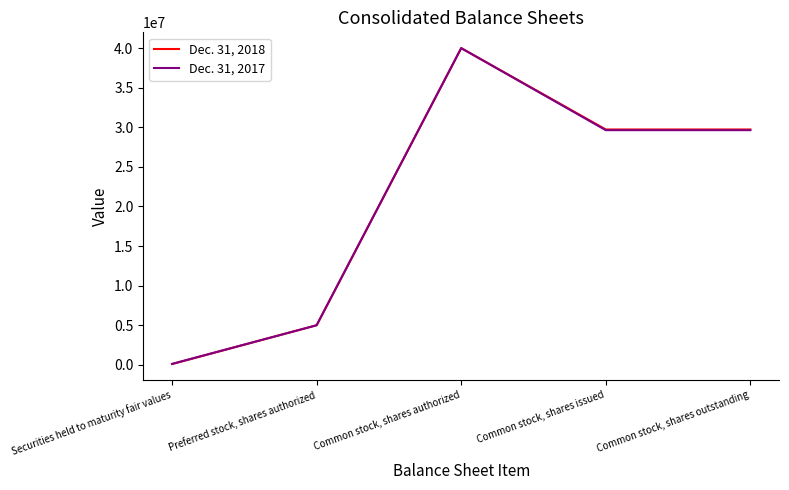

What is the total value across all series at Common stock, shares outstanding?

59364248